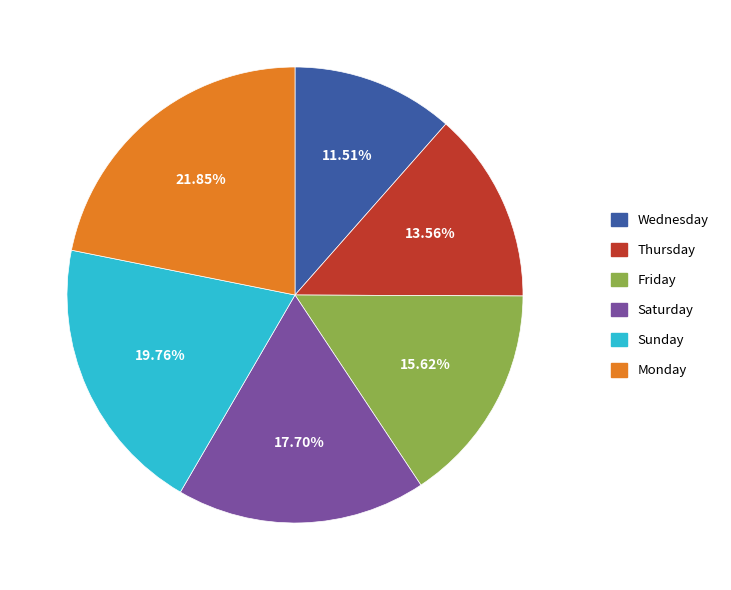

What percentage do Wednesday and Monday together represent?

33.4%